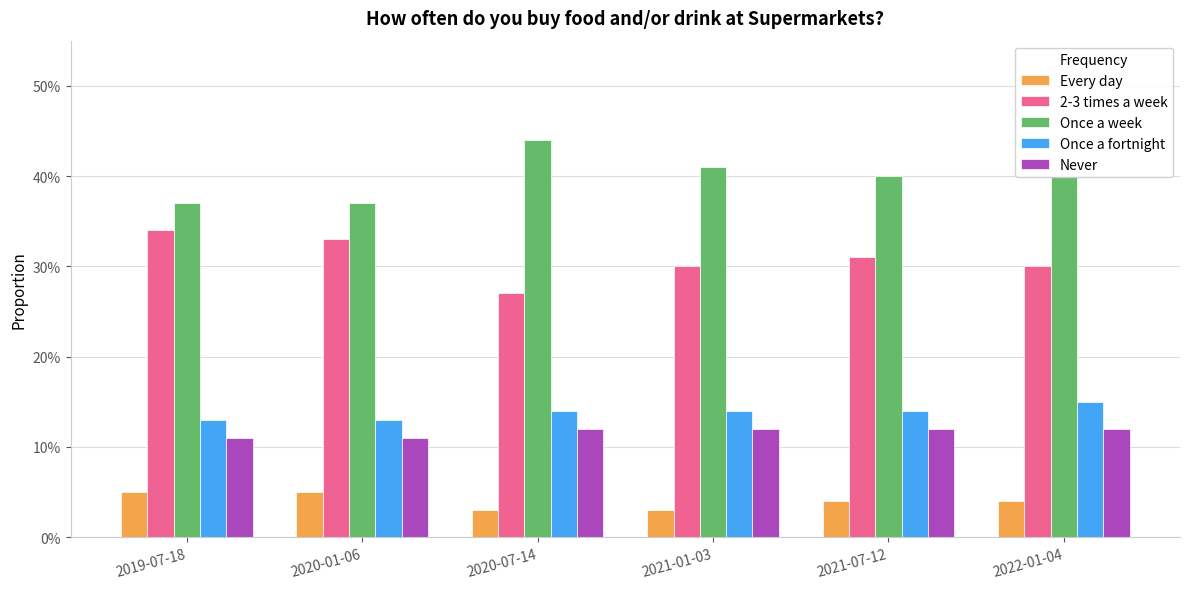

What is the spread (max minus min) of values at 2020-07-14?

0.4